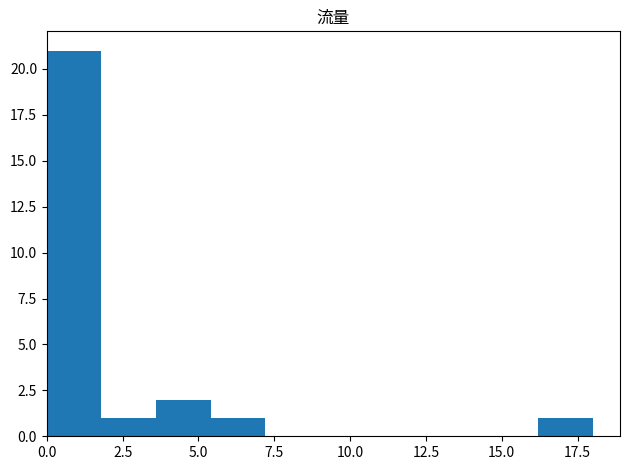

Around what value on the x-axis is the tallest bar? Give the approximate position of its centre, as read against the axis.

1.0